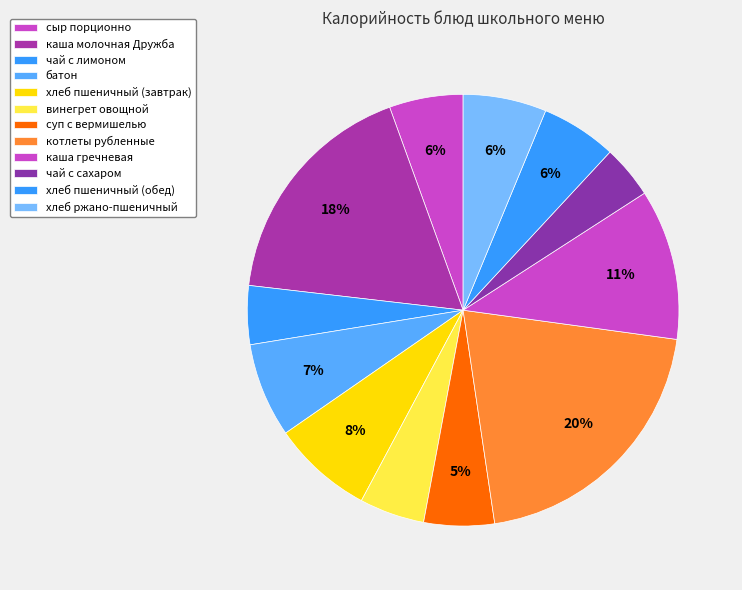

To the nearest percent, what is the average slice percentage?

8%